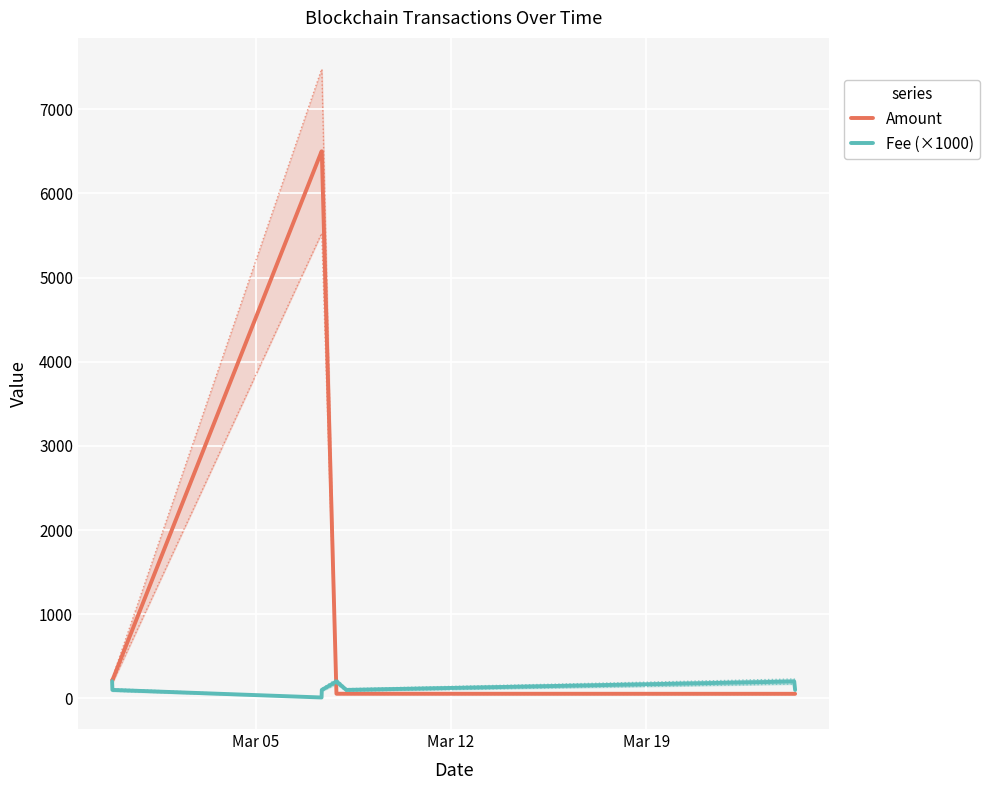

Rank the series by their maximum value, from highest to lowest.

Amount, Fee (×1000)